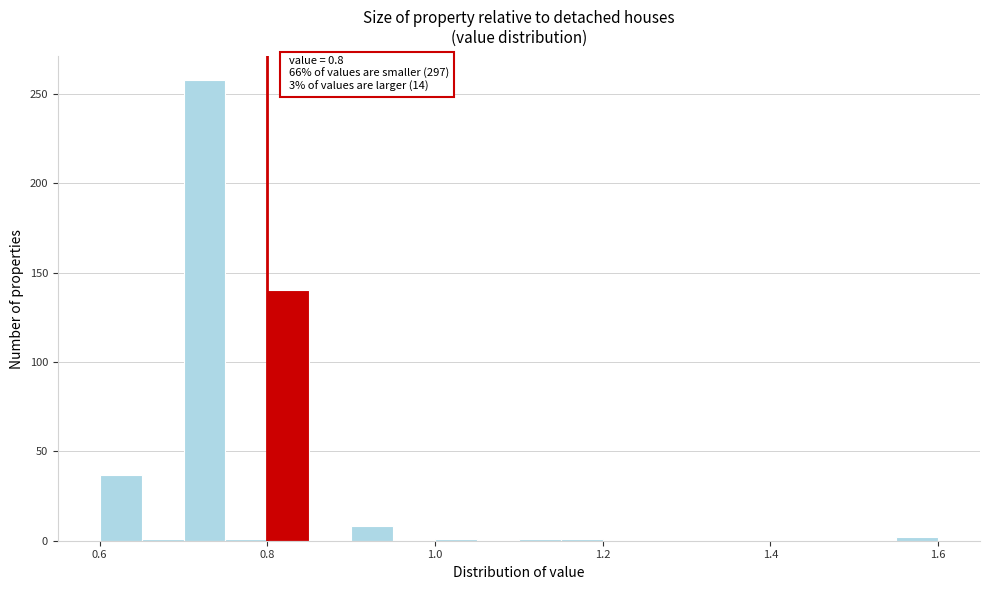

Around what value on the x-axis is the tallest bar? Give the approximate position of its centre, as read against the axis.

0.72